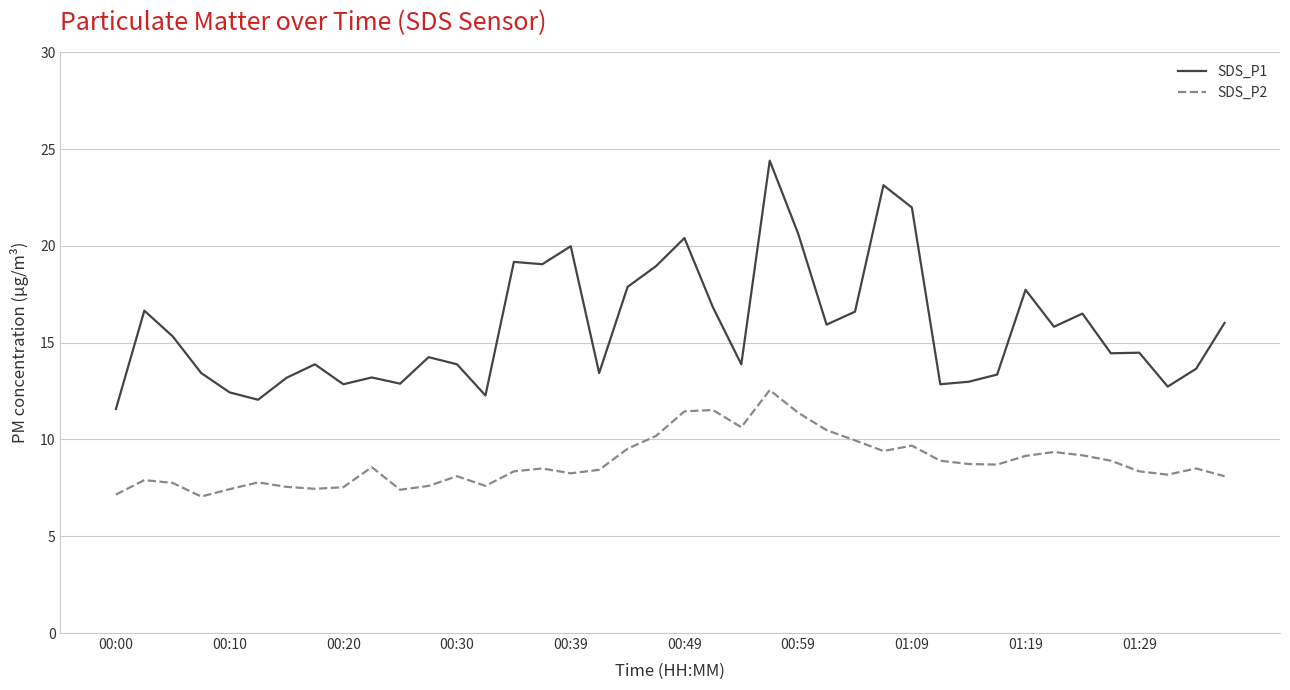

List the series in order of their overall mean, lowest first.

SDS_P2, SDS_P1